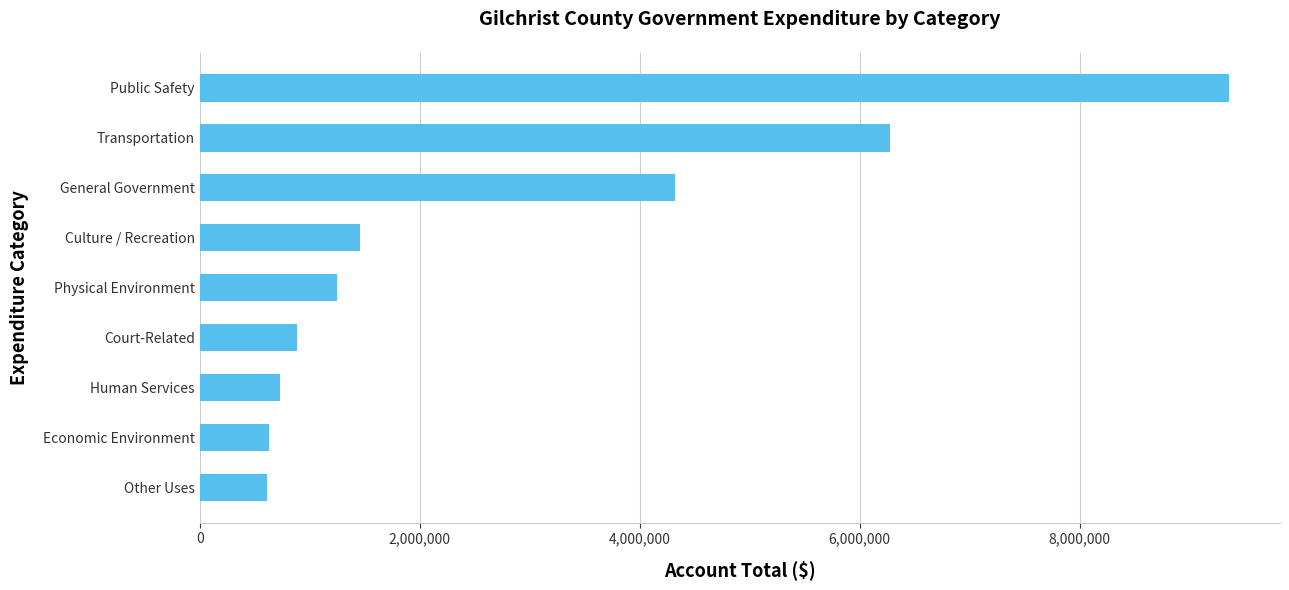

What is the smallest value displayed?

615316